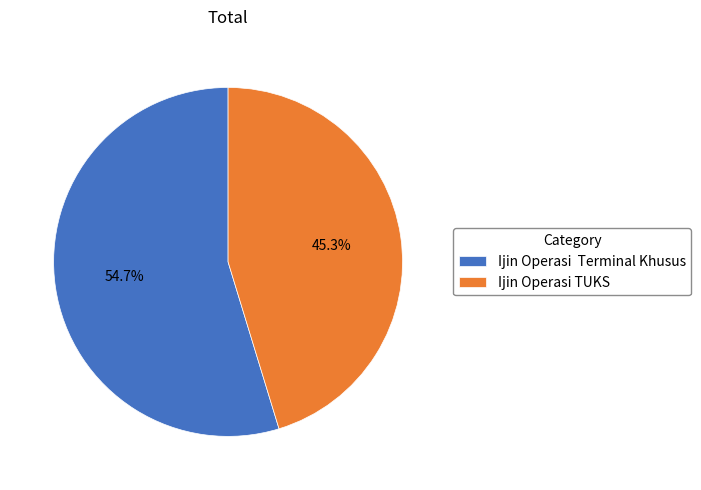

Approximately how many times larger is the value at Ijin Operasi Terminal Khusus compared to Ijin Operasi TUKS?

1.2